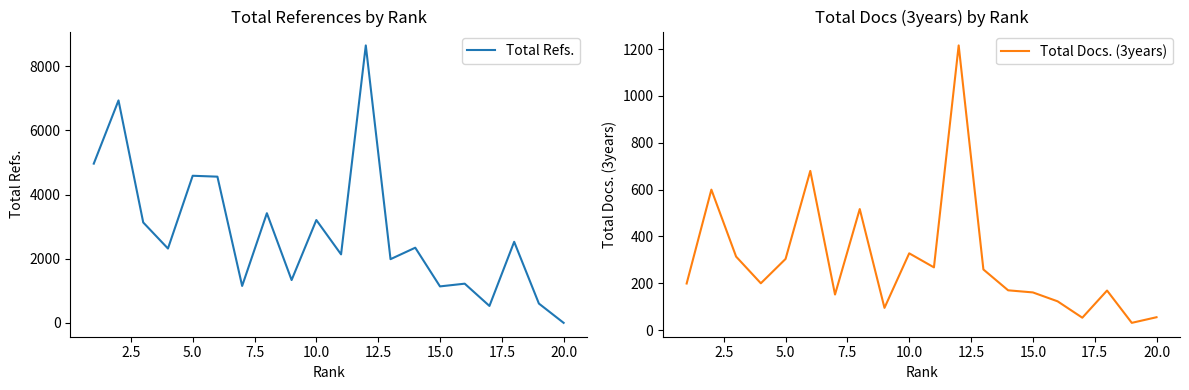

Which series has the largest range (max minus min)?

Total Refs.